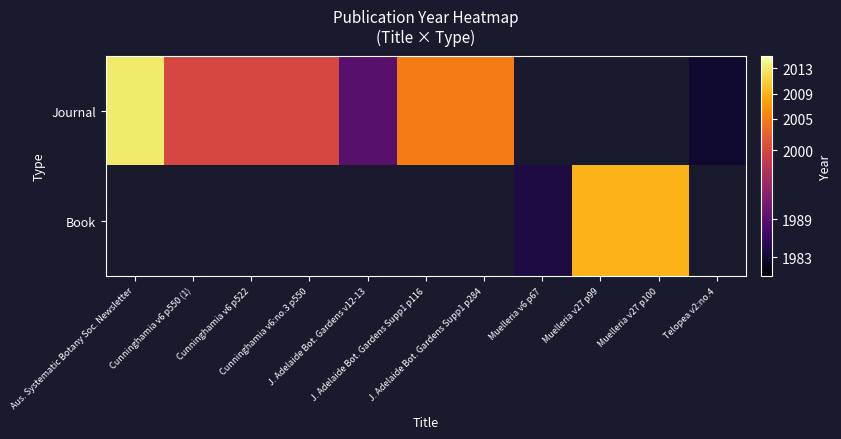

What is the minimum value shown in the chart?

1983.0